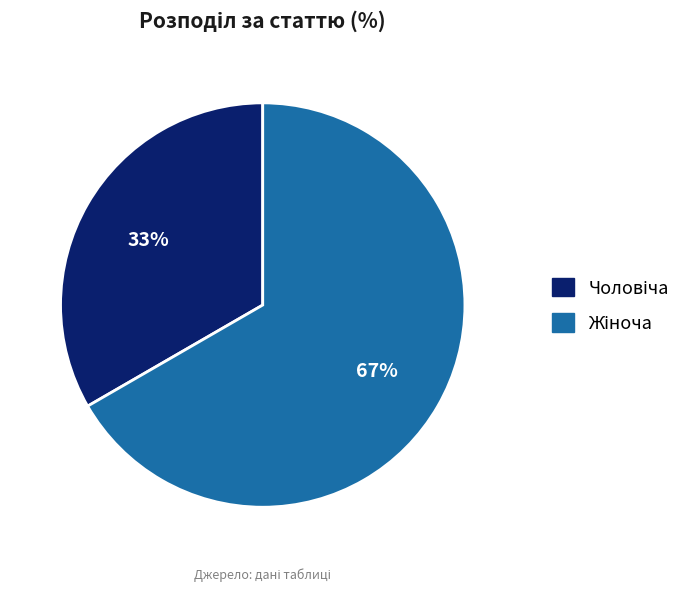

Is there any slice that represents more than half of the pie?

Yes